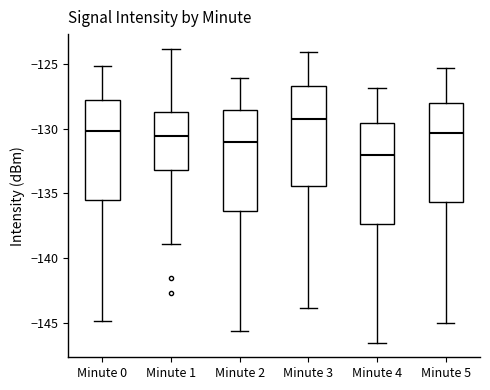

Reading left to right, read every box against the y-axis: the position of its median line, the range the box covers, and the ends of its whiskers. The values are not printed on the chart, so give them approximately, as read against the axis.

Minute 0: median -130.0, box -135.5 to -128.0, whiskers -145.0 to -125.0
Minute 1: median -130.5, box -133.0 to -128.5, whiskers -139.0 to -124.0
Minute 2: median -131.0, box -136.5 to -128.5, whiskers -145.5 to -126.0
Minute 3: median -129.0, box -134.5 to -126.5, whiskers -144.0 to -124.0
Minute 4: median -132.0, box -137.5 to -129.5, whiskers -146.5 to -127.0
Minute 5: median -130.5, box -135.5 to -128.0, whiskers -145.0 to -125.5